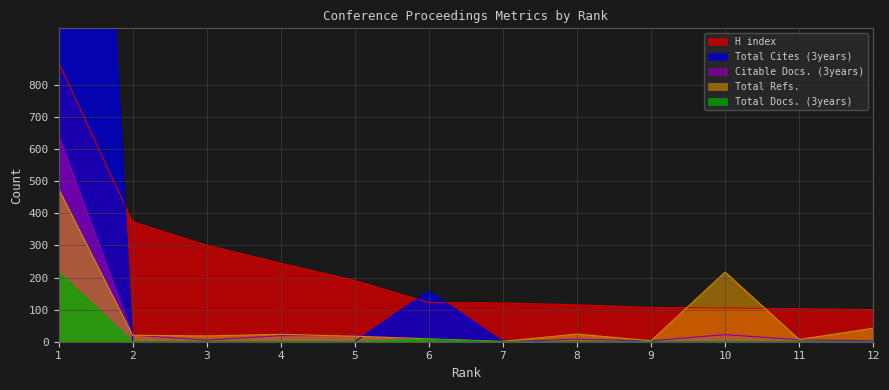

At 5, list the series in order from smallest to largest.

Total Docs. (3years), Total Cites (3years), Total Refs., Citable Docs. (3years), H index